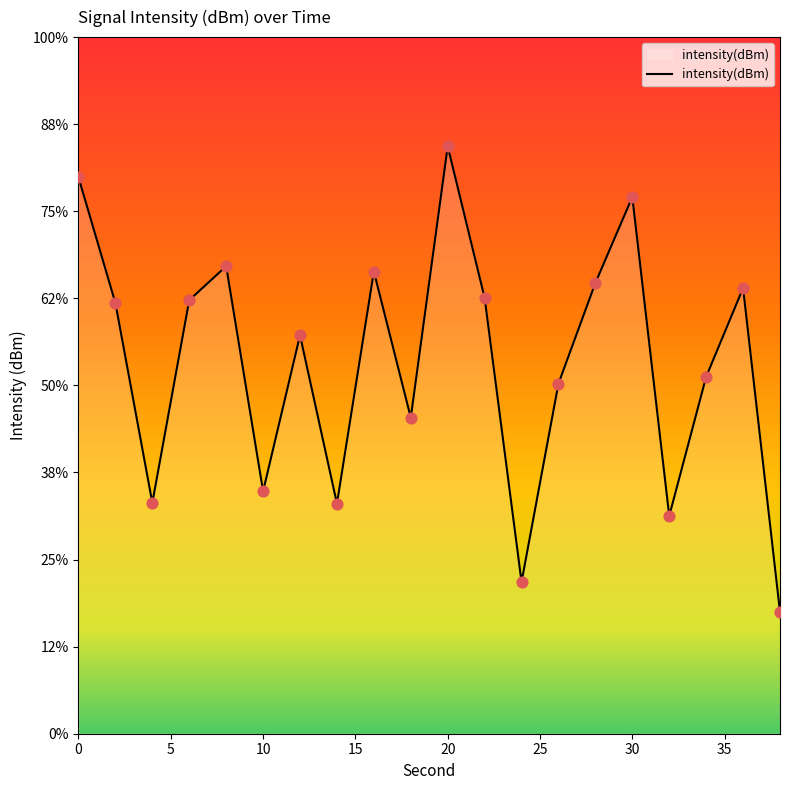

Between 36 and 26, which is larger?

36